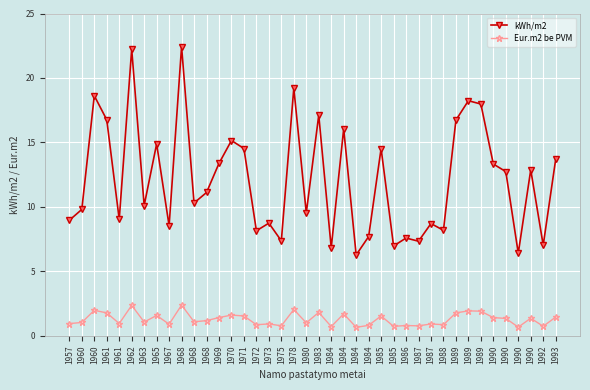

Is the value of Eur.m2 be PVM at 1985 greater than the value of kWh/m2 at 1972?

No